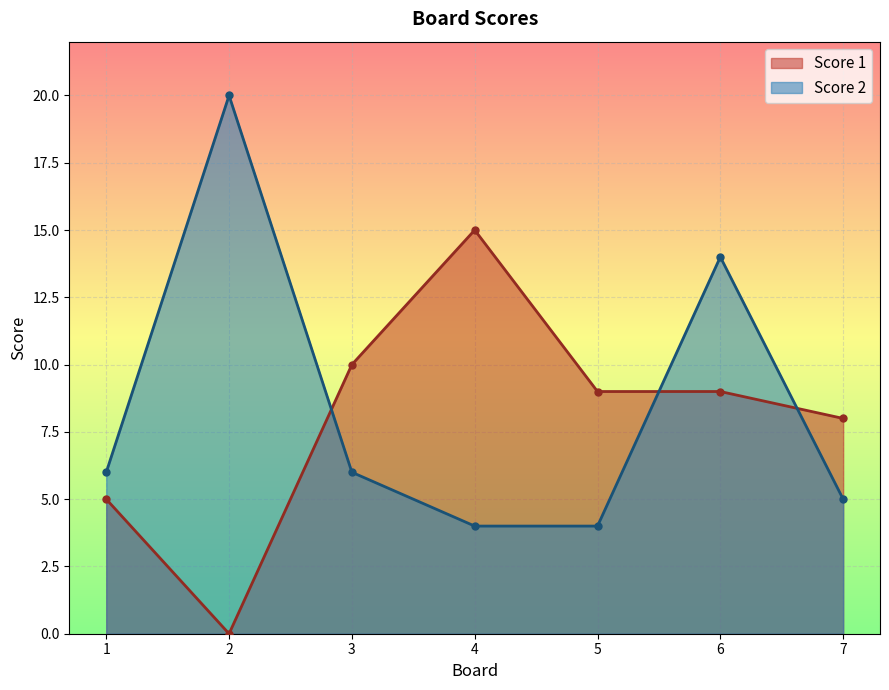

Reading left to right, extract all data points from this chart.

Score 1: 5	0	10	15	9	9	8
Score 2: 6	20	6	4	4	14	5